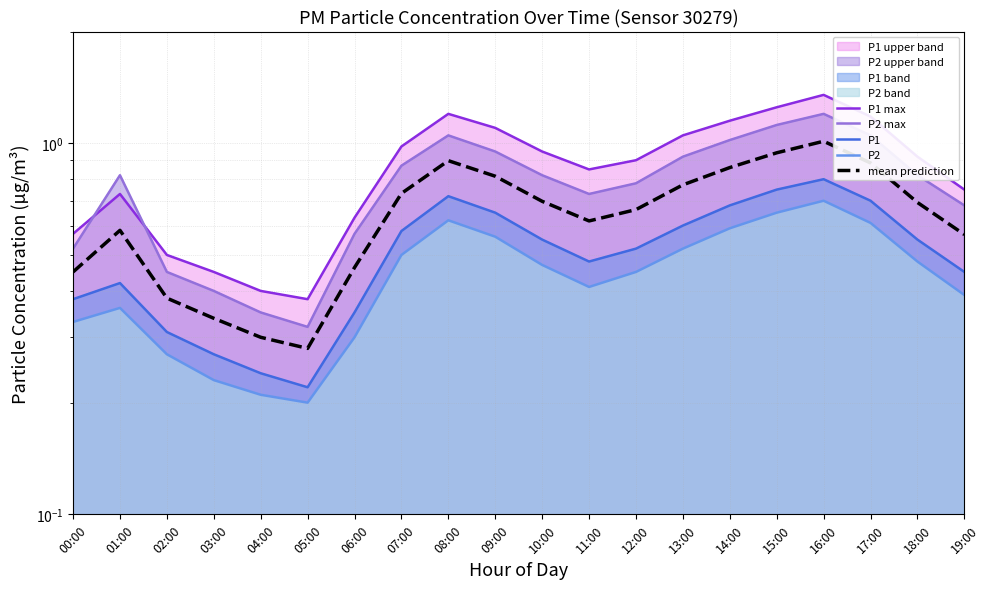

Which series has the largest total across all categories?

P1 max